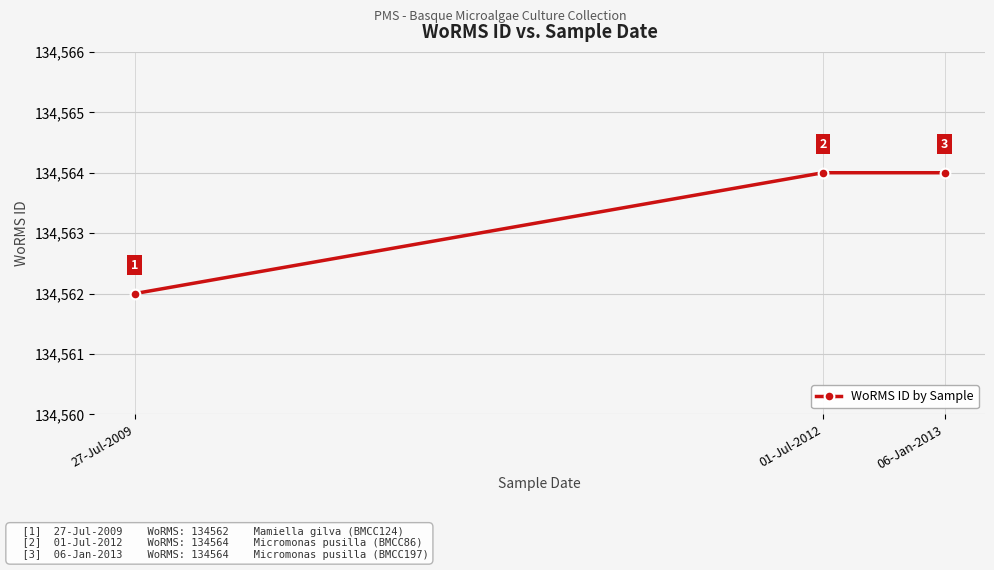

What is the label of the 3rd point from the left?

06-Jan-2013